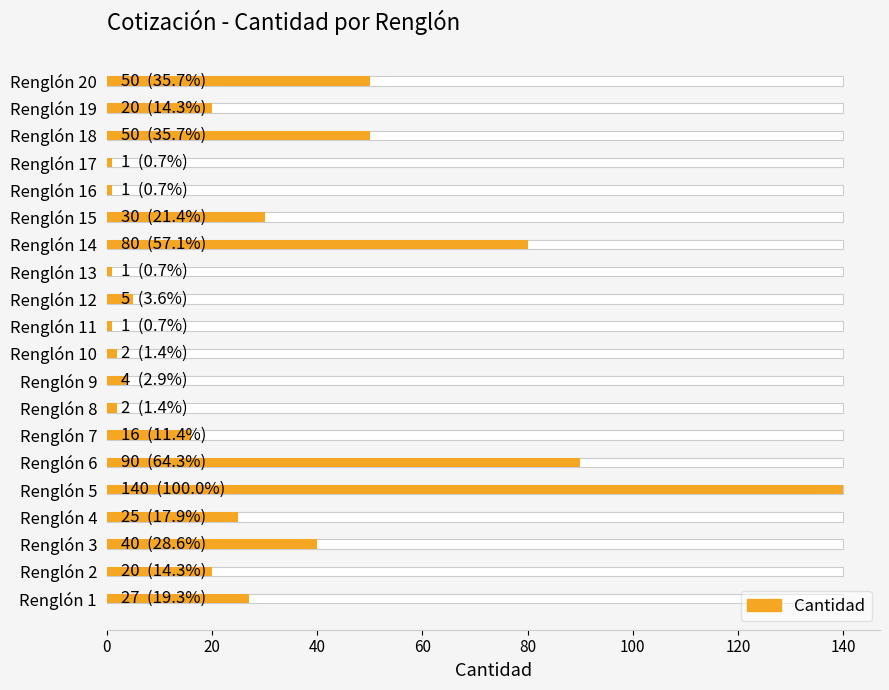

Reading left to right, list all the values displayed in this chart.

27	20	40	25	140	90	16	2	4	2	1	5	1	80	30	1	1	50	20	50